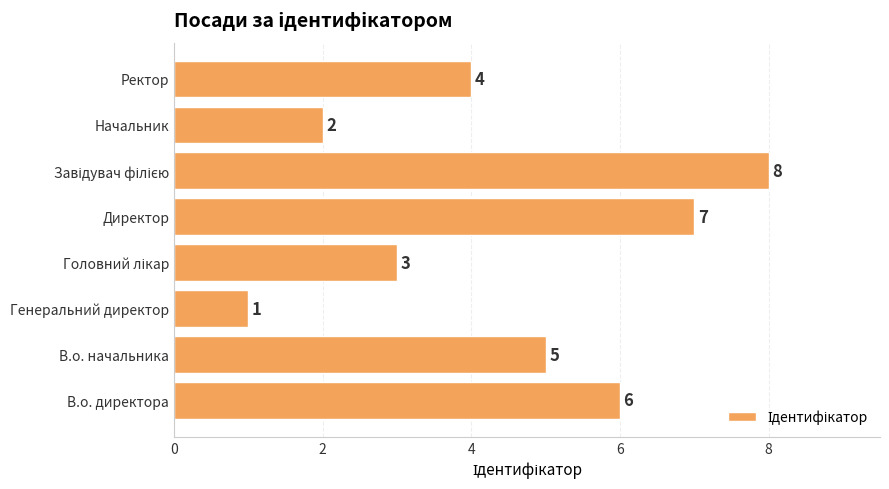

How many categories are shown in the chart?

8